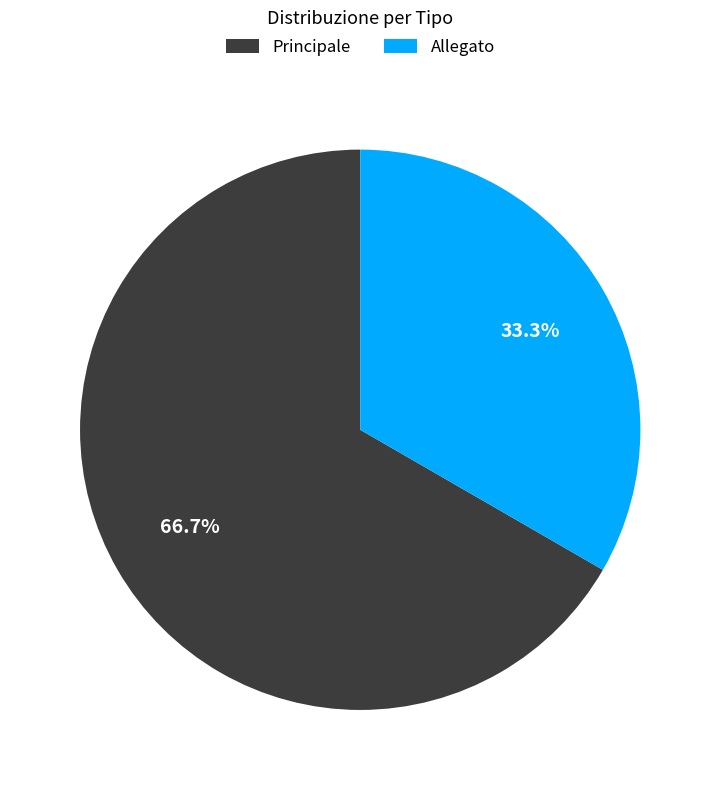

How much of the chart is everything except Allegato?

66.7%